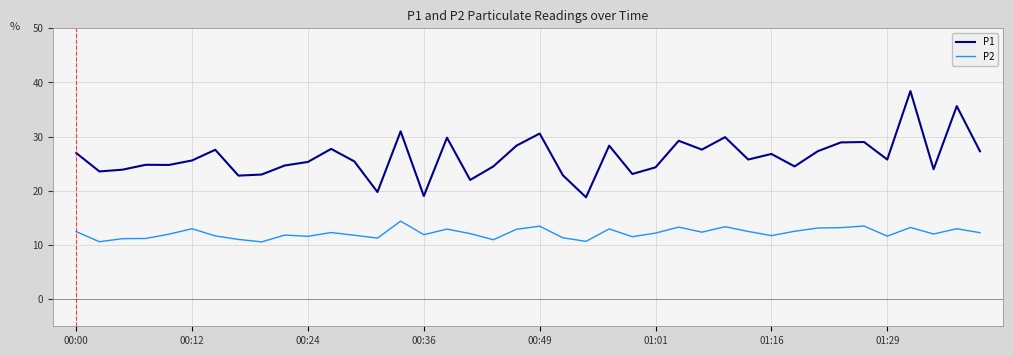

Does the chart display data point markers on the line(s)?

No